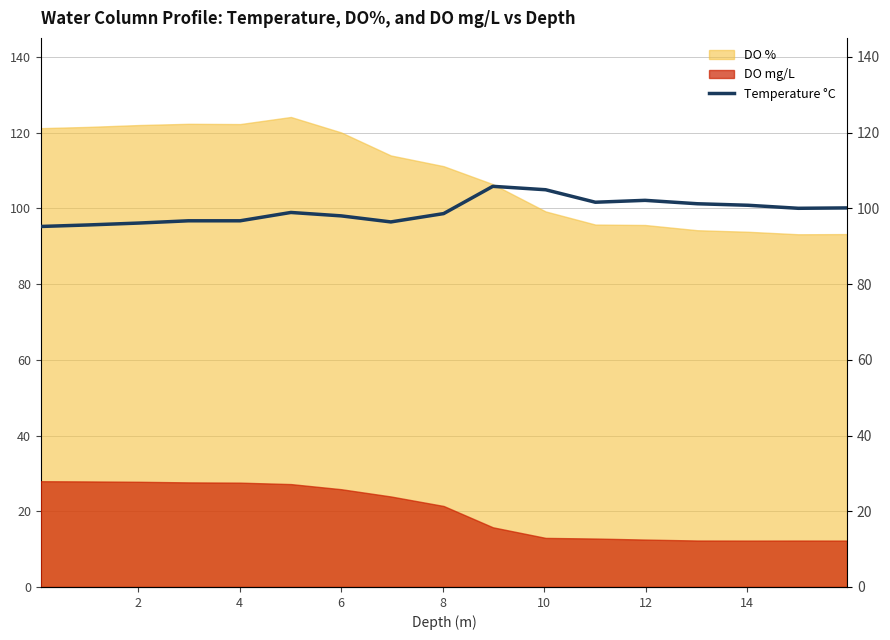

The chart shows a value of 129.2 at 16. True or false?

False